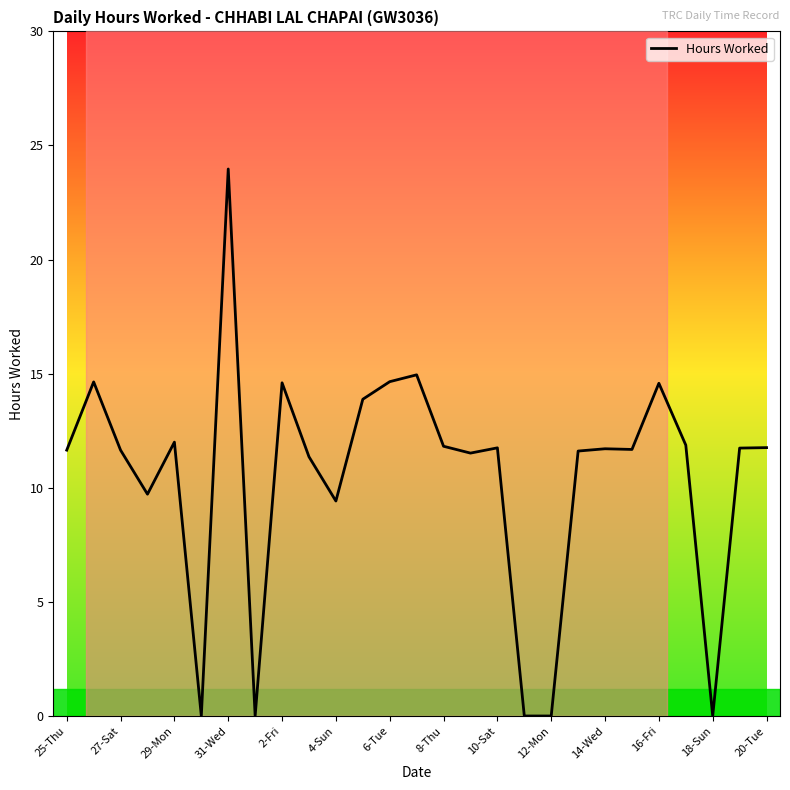

What is the maximum value shown in the chart?

24.0